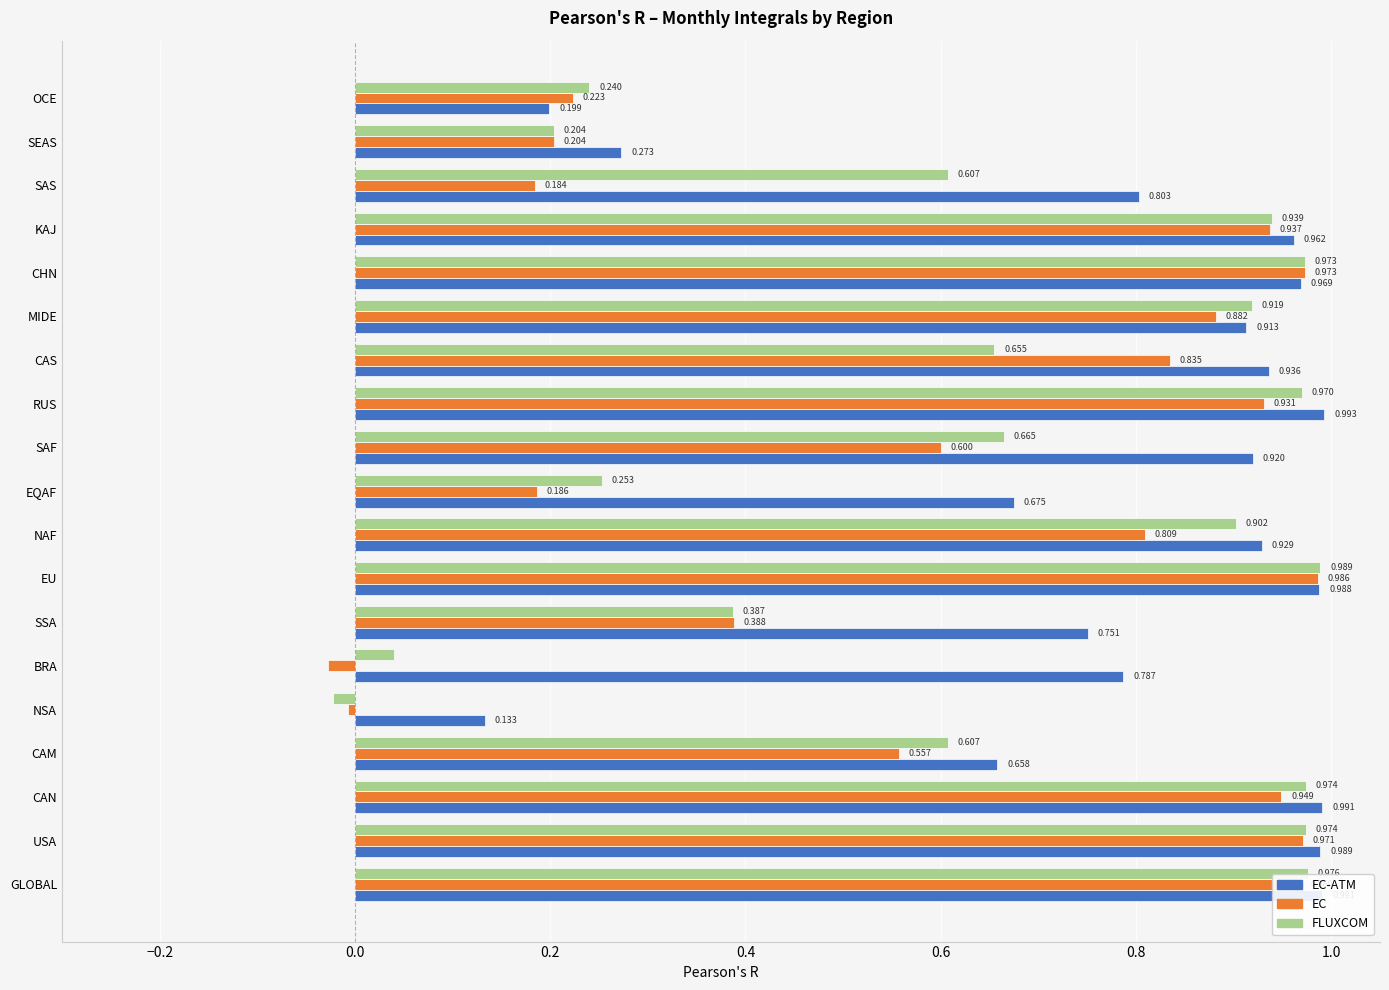

Where is EC-ATM nearest to the value 0?

NSA